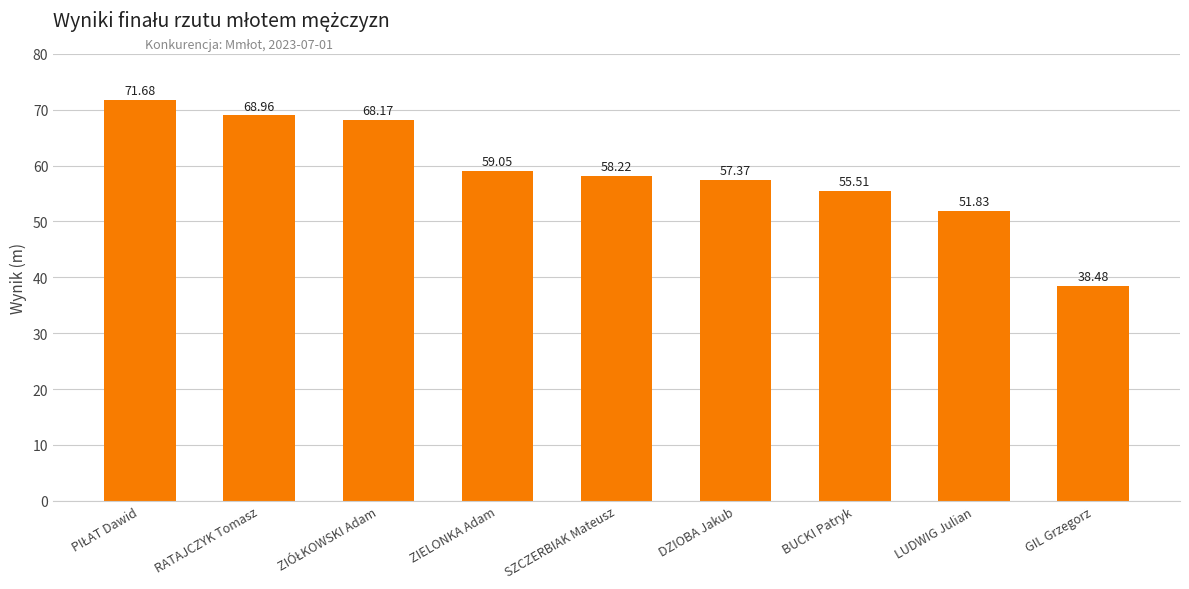

What is the label of the 2nd bar from the left?

RATAJCZYK Tomasz